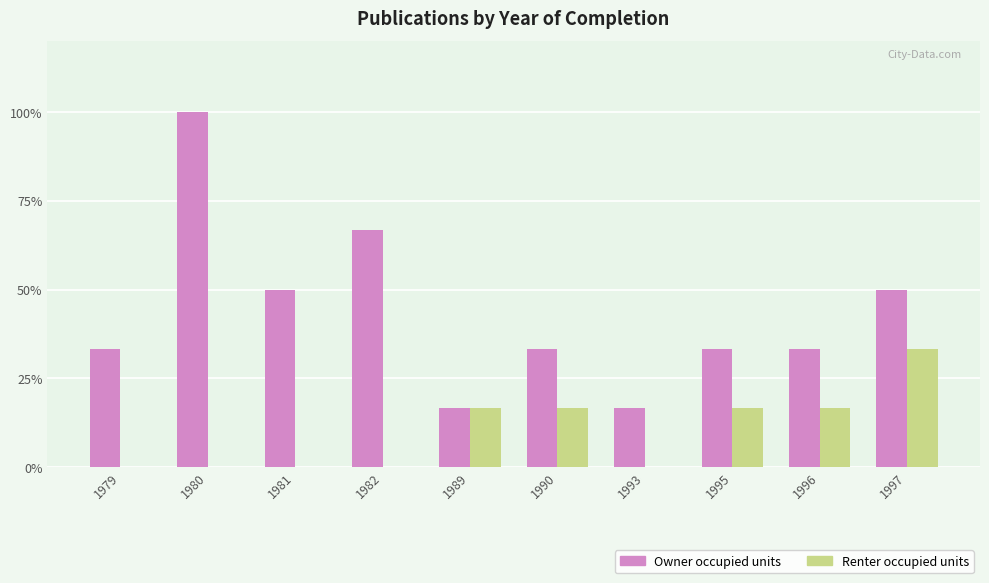

Reading left to right, extract all data points from this chart.

Owner occupied units: 1979=33.3	1980=100.0	1981=50.0	1982=66.7	1989=16.7	1990=33.3	1993=16.7	1995=33.3	1996=33.3	1997=50.0
Renter occupied units: 1979=0.0	1980=0.0	1981=0.0	1982=0.0	1989=16.7	1990=16.7	1993=0.0	1995=16.7	1996=16.7	1997=33.3